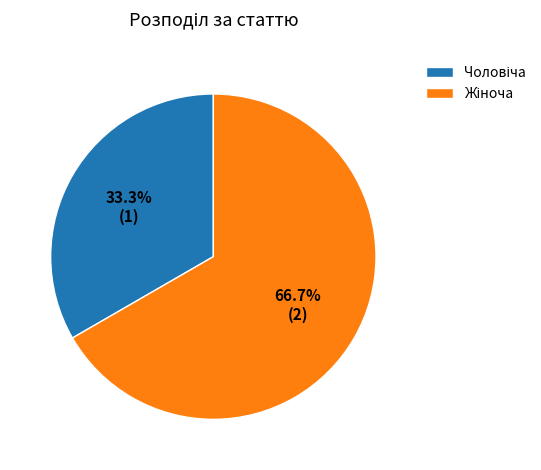

Does any single category account for the majority?

Yes